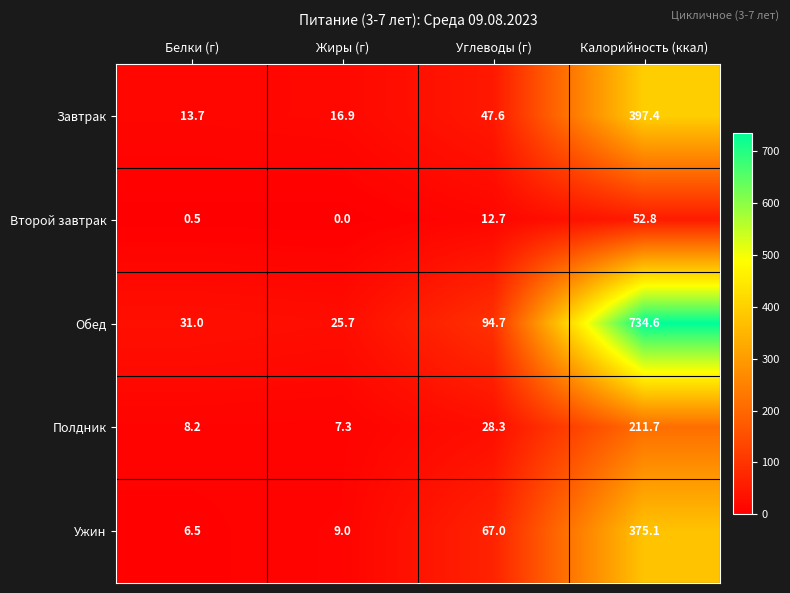

Which series has the largest range (max minus min)?

Обед